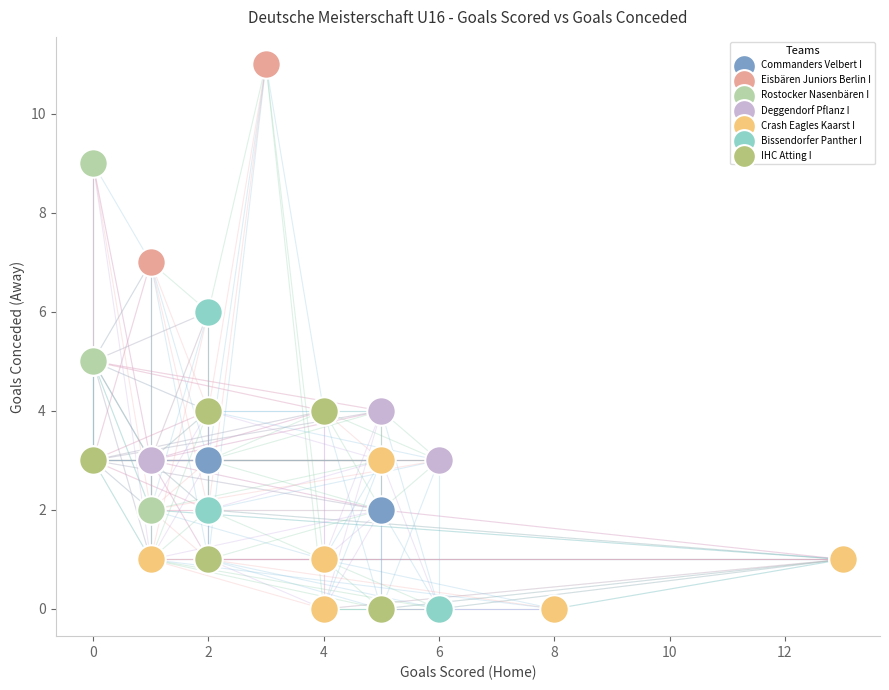

Which series contains the highest Y value?

Eisbären Juniors Berlin I